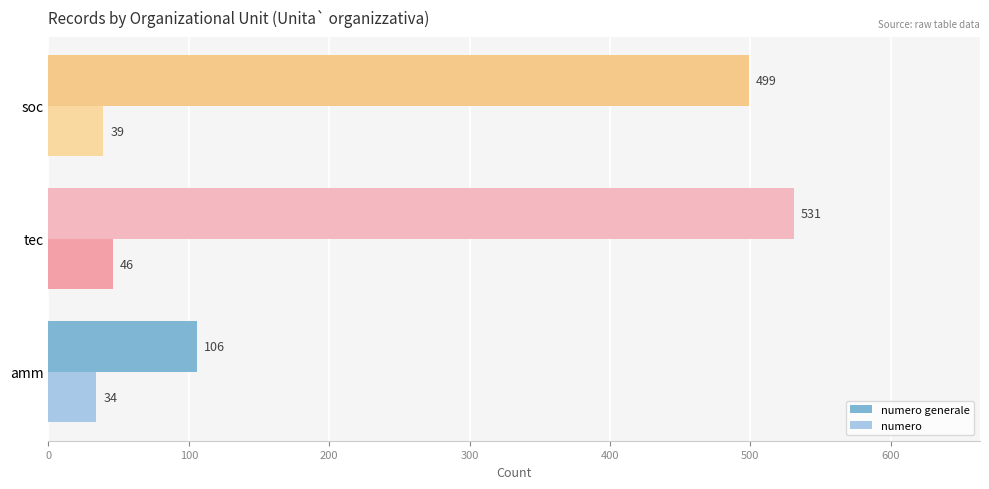

Count the number of categories in the chart.

3